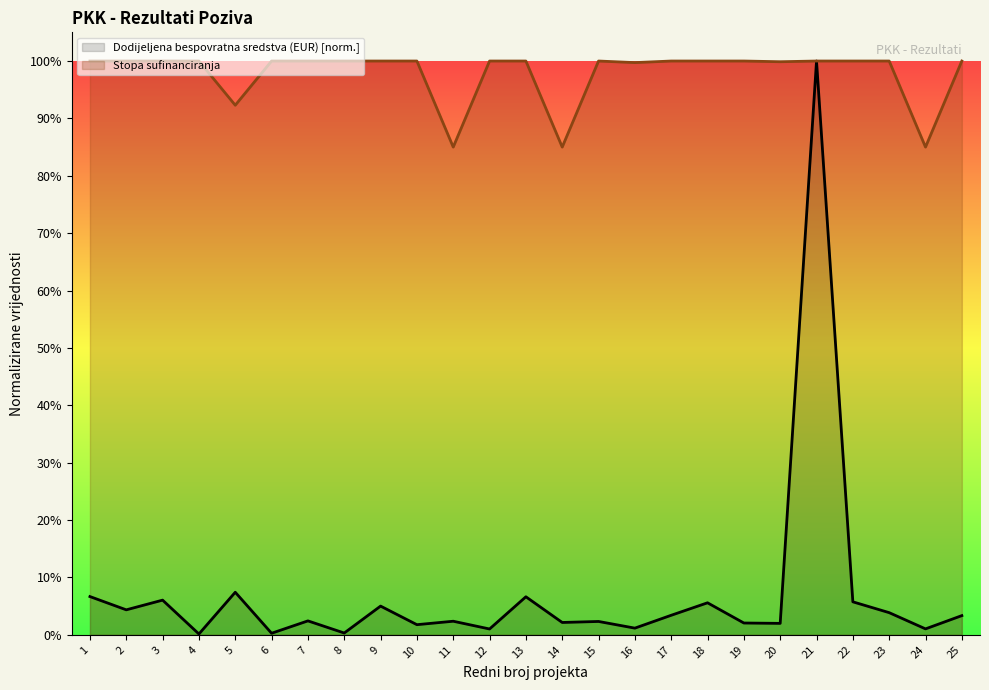

How many interior local valleys does the Dodijeljena bespovratna sredstva (EUR) [norm.] series have?

10